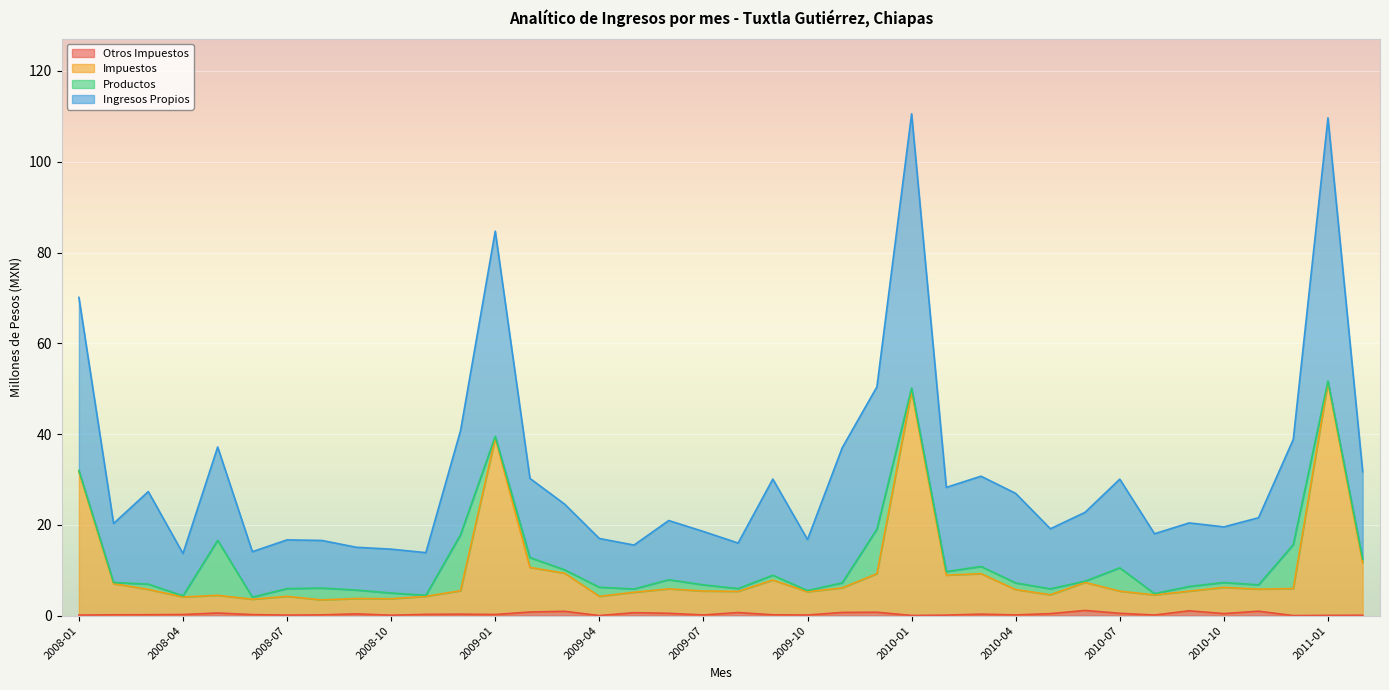

Is it true that Impuestos equals 2.3 at 2009-08?

False